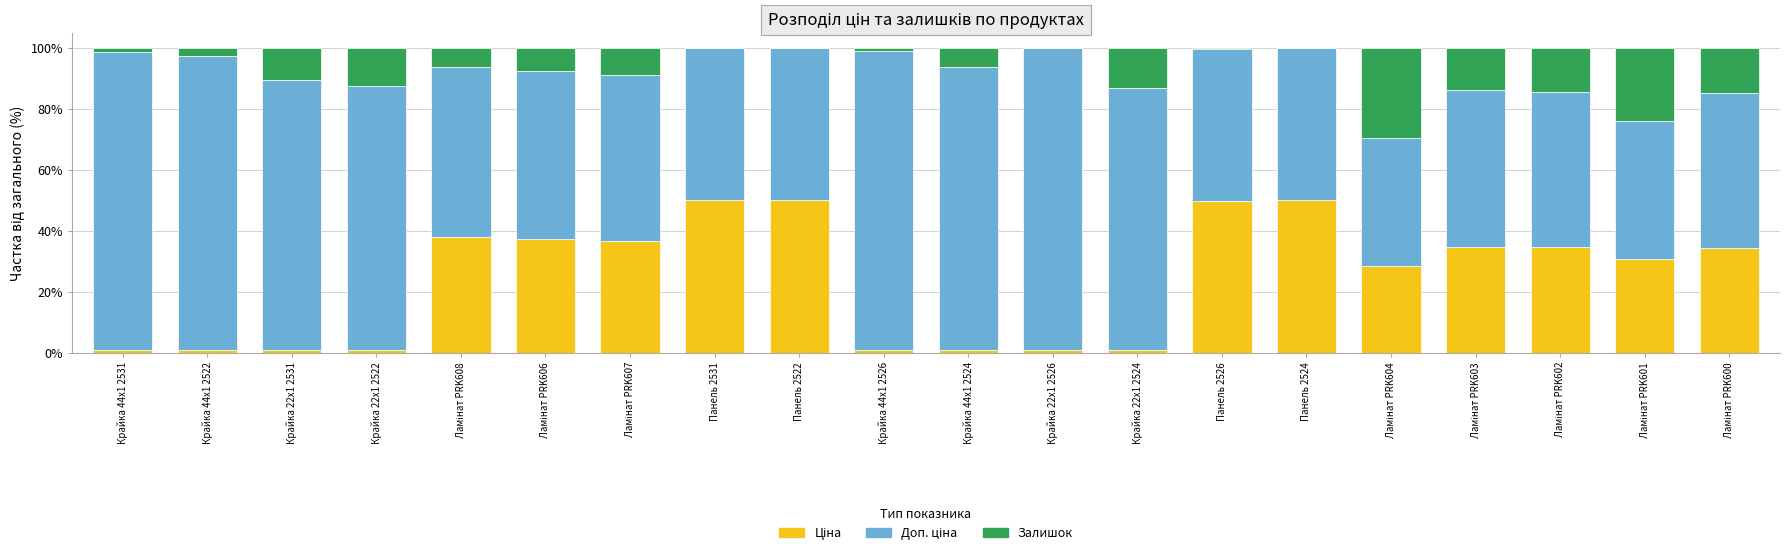

At which label is Ціна closest to 25?

Ламінат PRK604